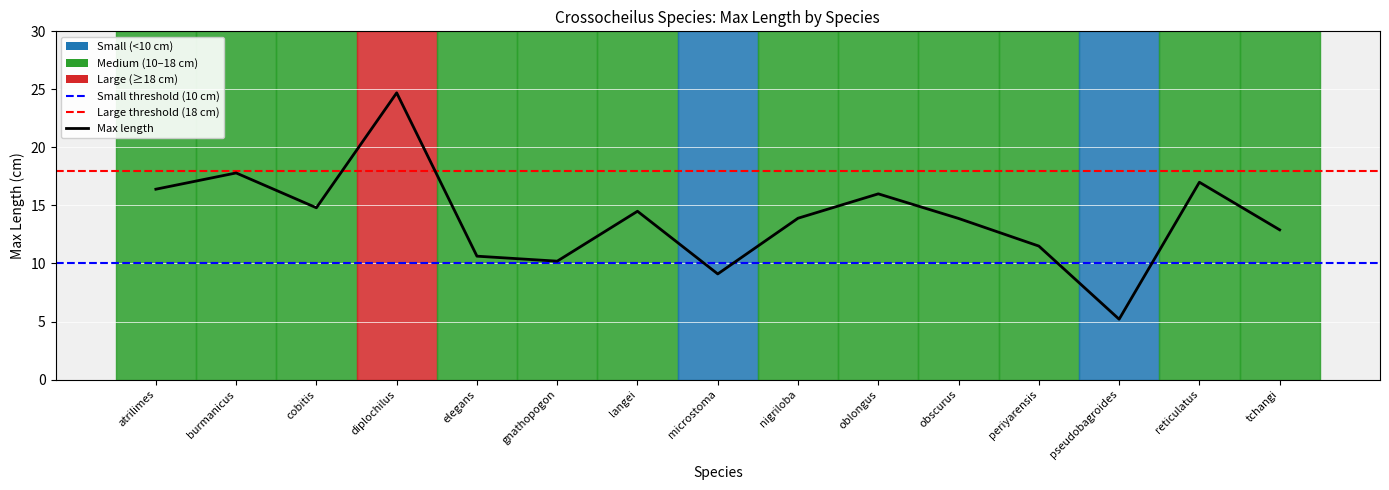

Is this an area chart (filled region under the line)?

No